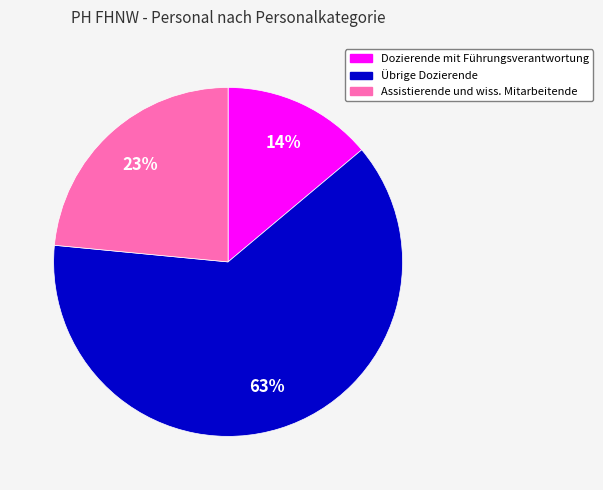

What is the largest slice in the pie chart?

Übrige Dozierende